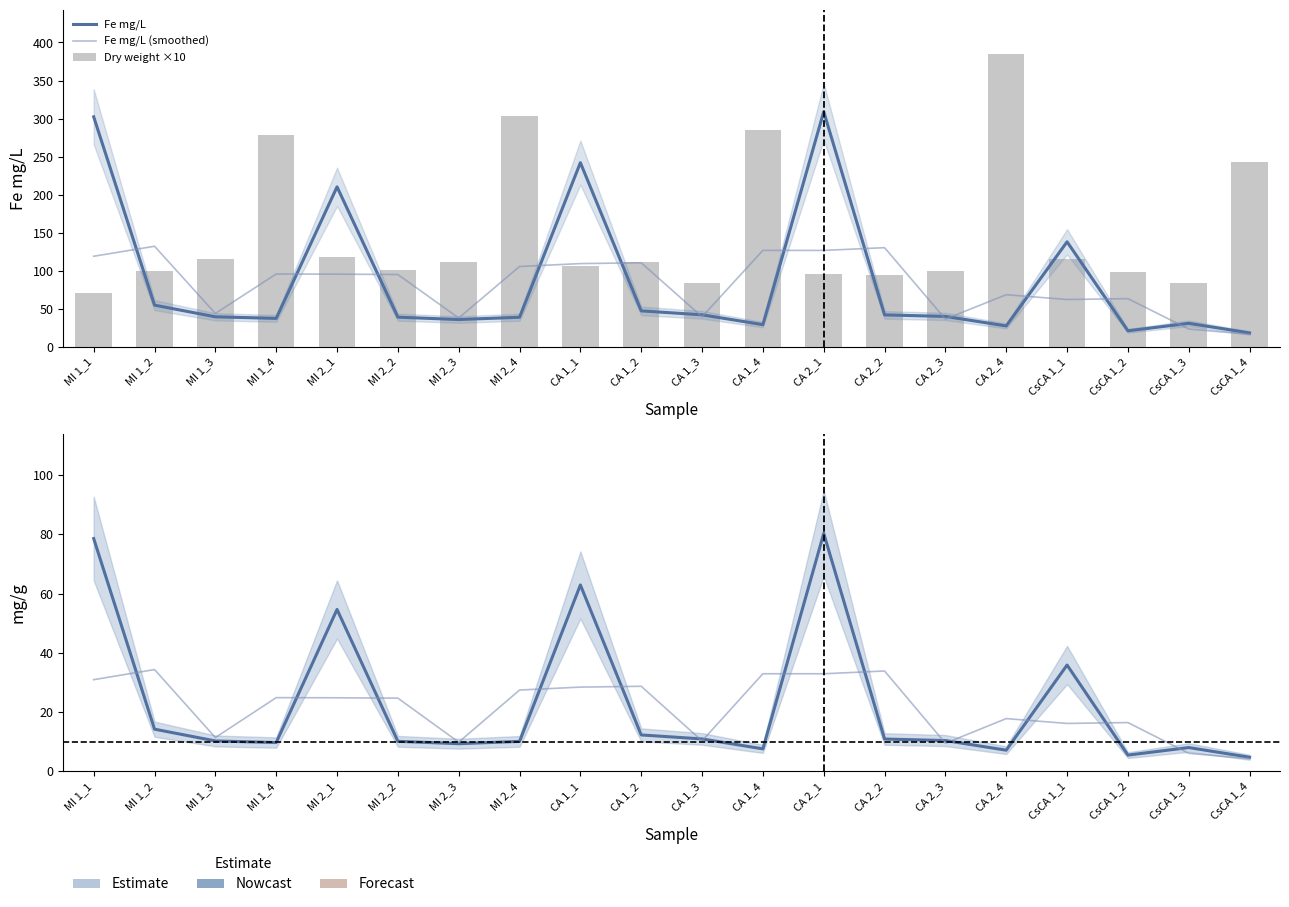

Where does the Fe mg/L series first go above 39?

MI 1_1